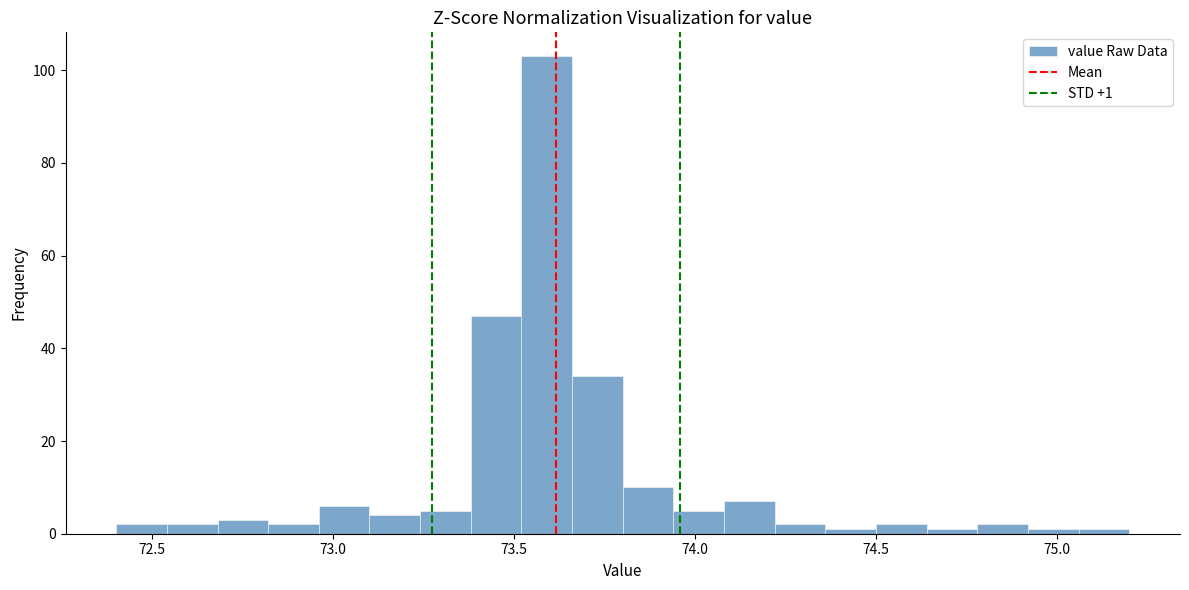

Read against the x-axis, roughly where is the centre of the tallest bar?

73.60